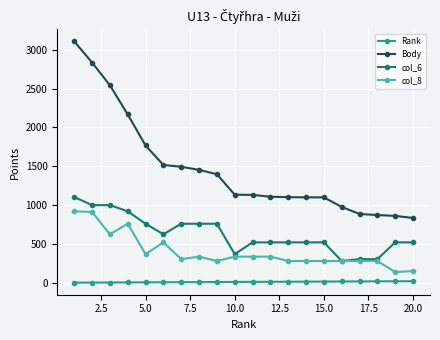

What is the difference between the maximum and minimum values in the col_6 series?

824